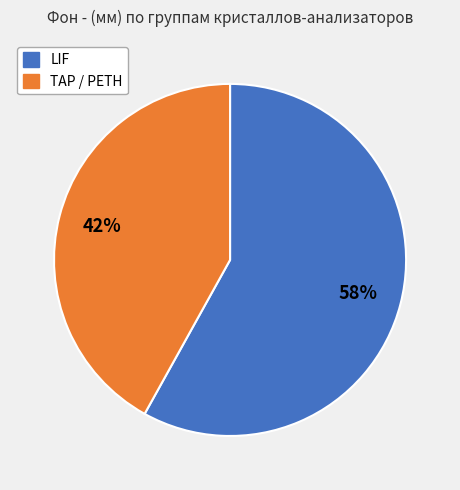

Is there any slice that represents more than half of the pie?

Yes